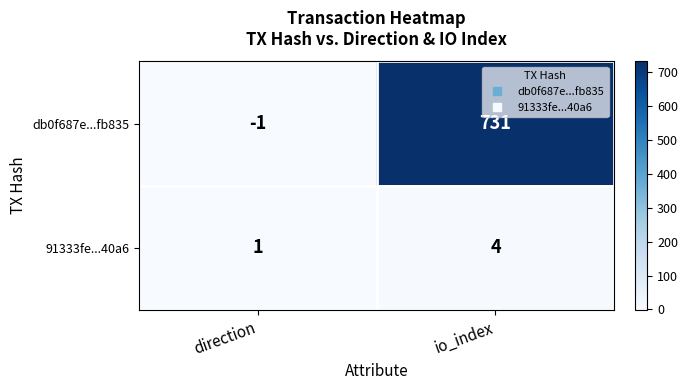

What is the difference between the maximum and minimum values in the 91333fe...40a6 series?

3